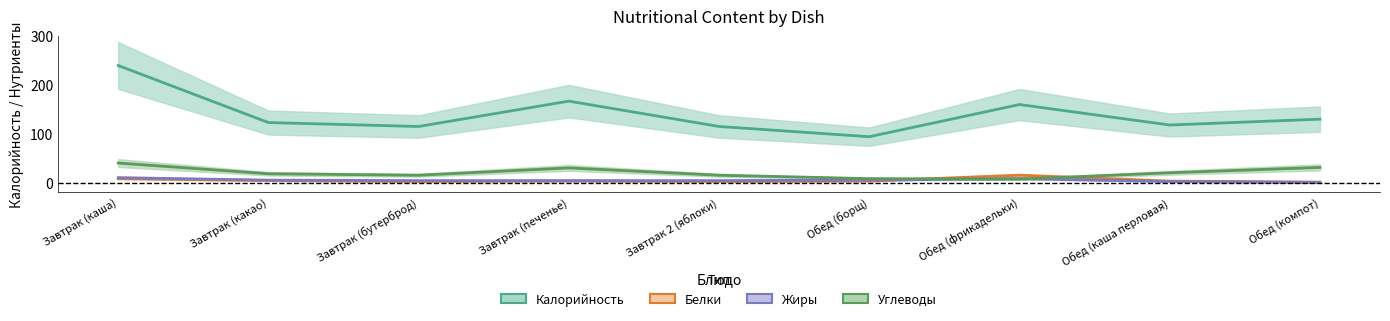

What is the label of the 7th point from the right?

Завтрак (бутерброд)